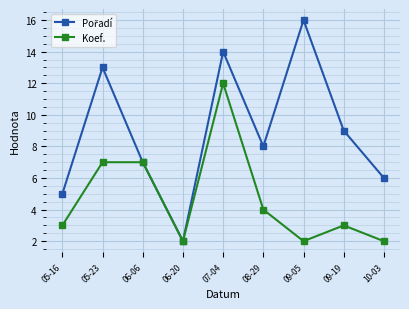

Which category has the highest value across all series?

09-05